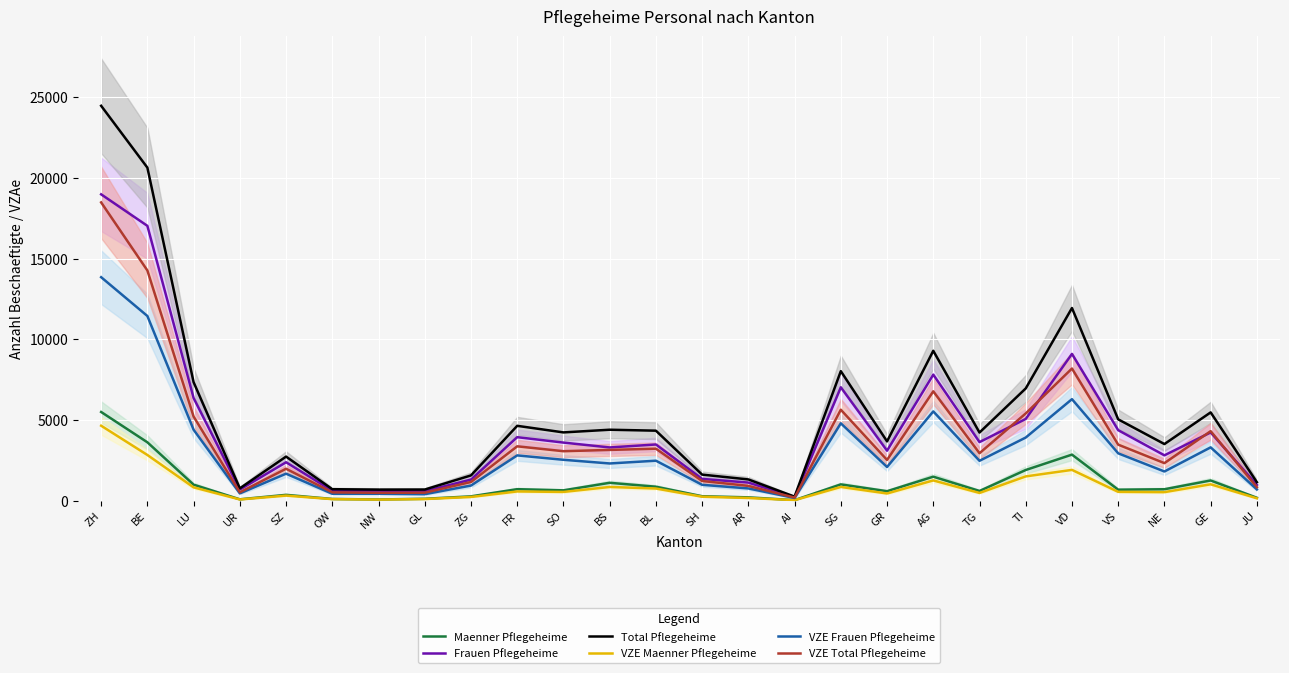

Between AI and SG, which series saw the biggest shift?

Total Pflegeheime